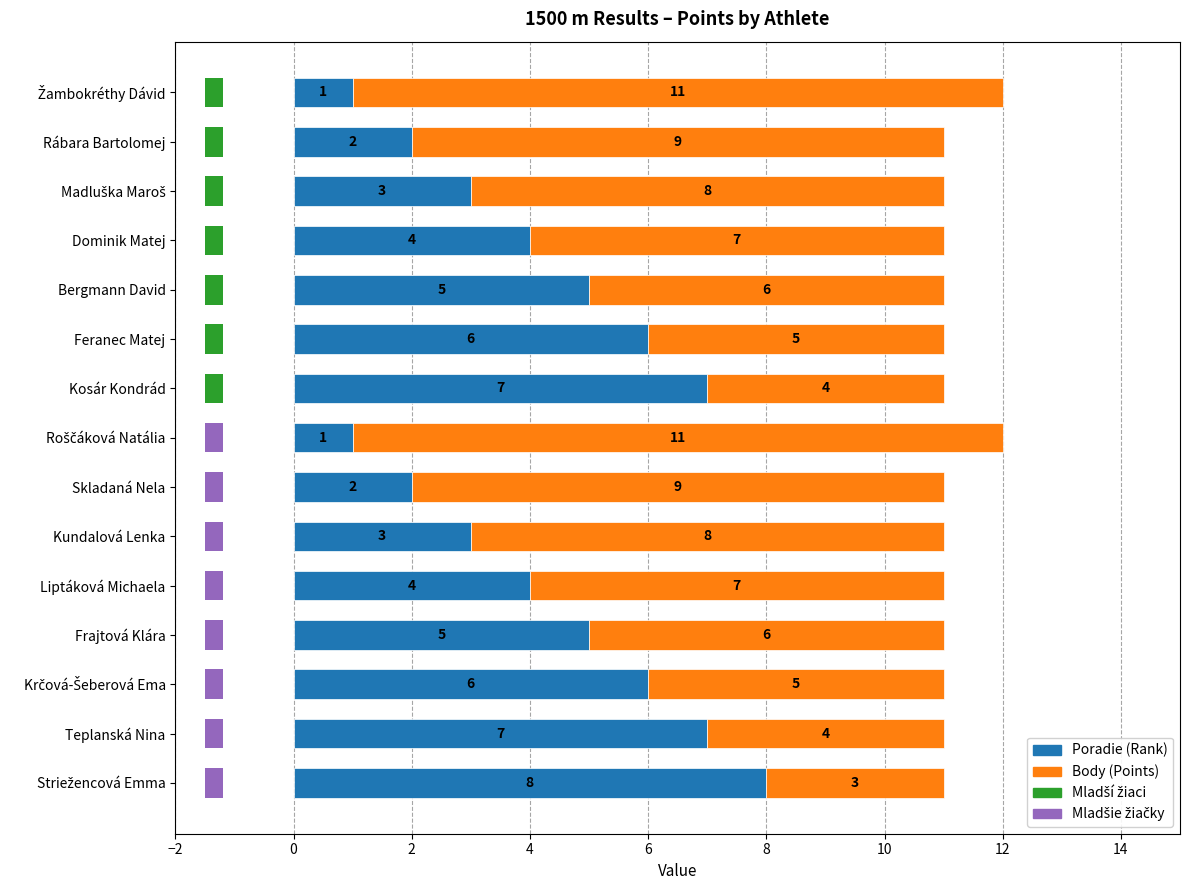

Reading left to right, list all the values displayed in this chart.

Poradie: 1	2	3	4	5	6	7	1	2	3	4	5	6	7	8
Body: 11	9	8	7	6	5	4	11	9	8	7	6	5	4	3